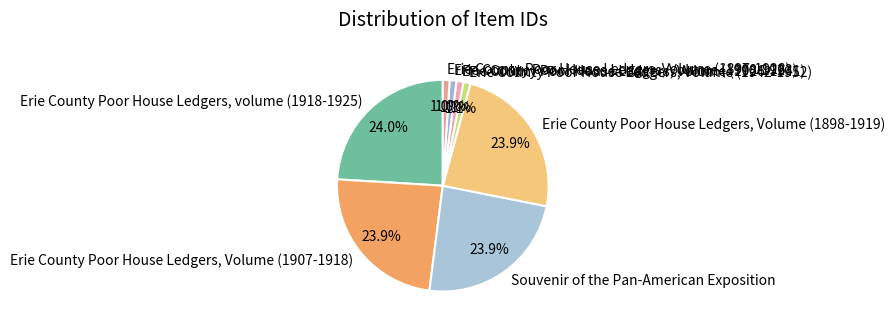

Approximately how many times larger is the value at Souvenir of the Pan-American Exposition compared to Erie County Poor House Ledgers, volume (1918-1925)?

1.0